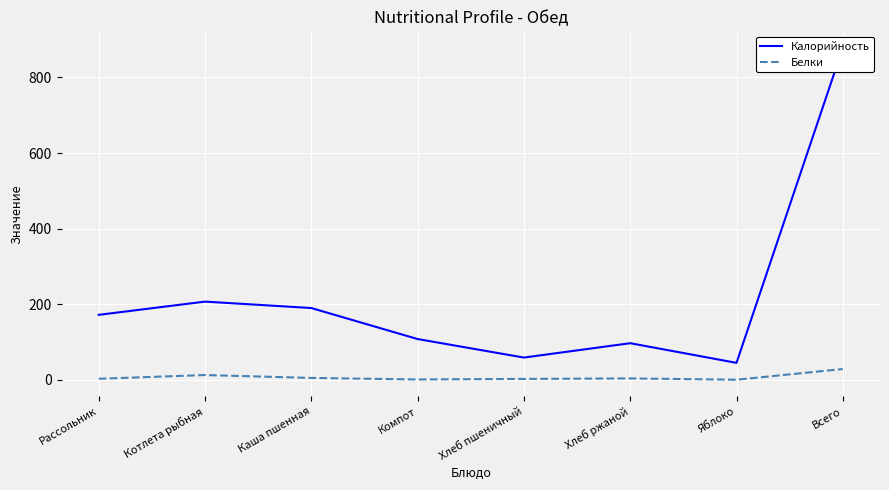

True or false: Калорийность and Белки intersect in this chart.

False